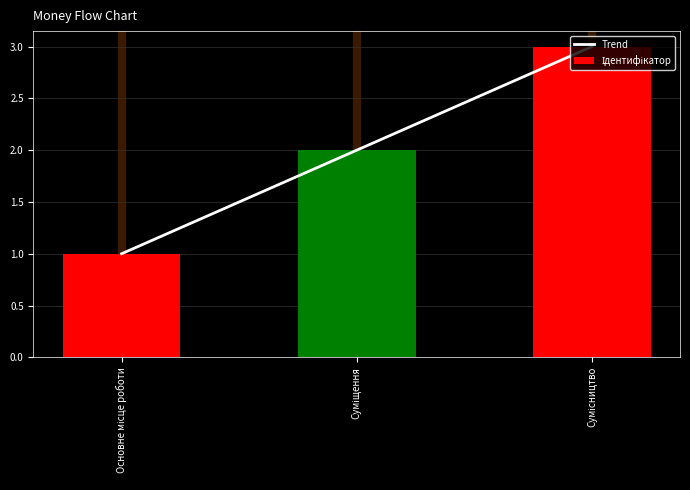

Is the value of Trend at Сумісництво greater than the value of Ідентифікатор at Сумісництво?

No